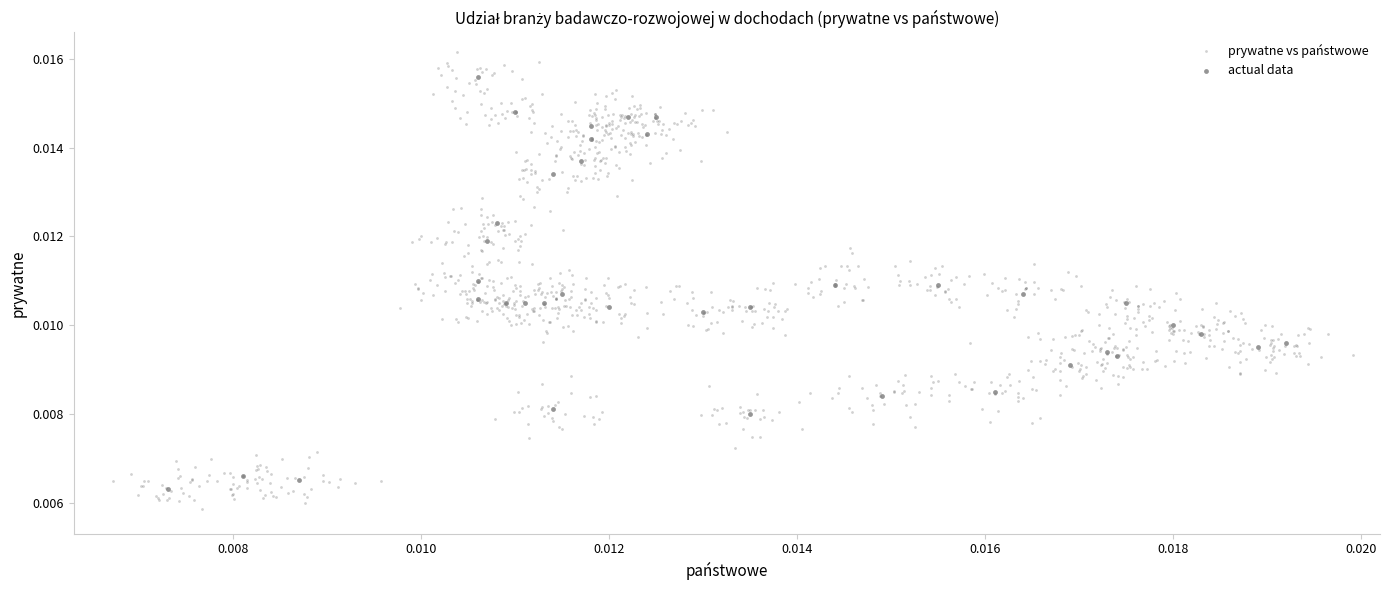

Which series has the widest spread of Y values?

prywatne vs państwowe